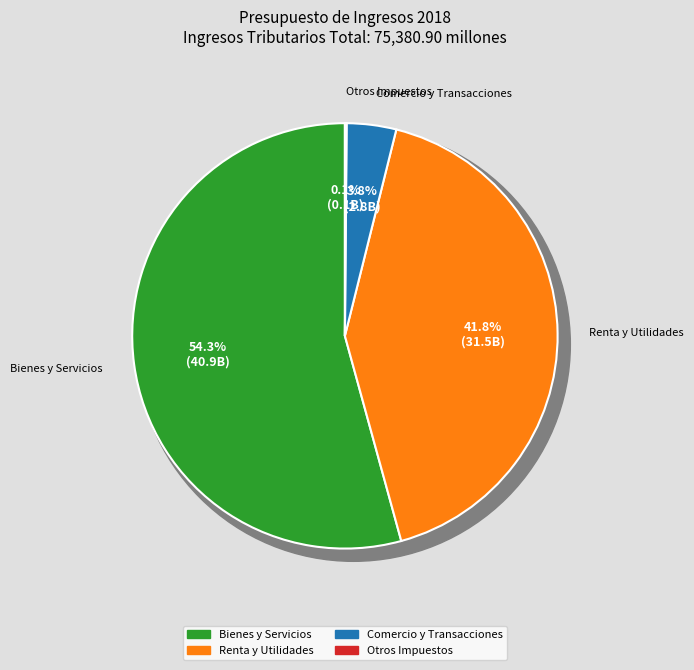

How many segments does this pie chart have?

4